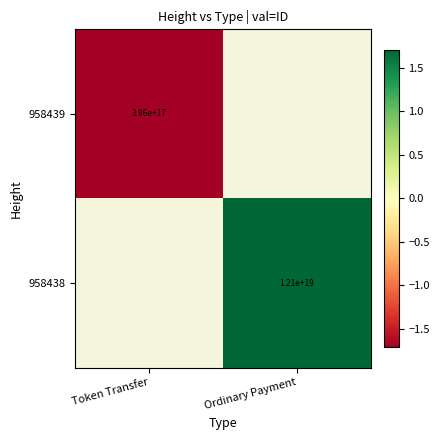

The 958439 series shows 396000000000000000 at Token Transfer. True or false?

True